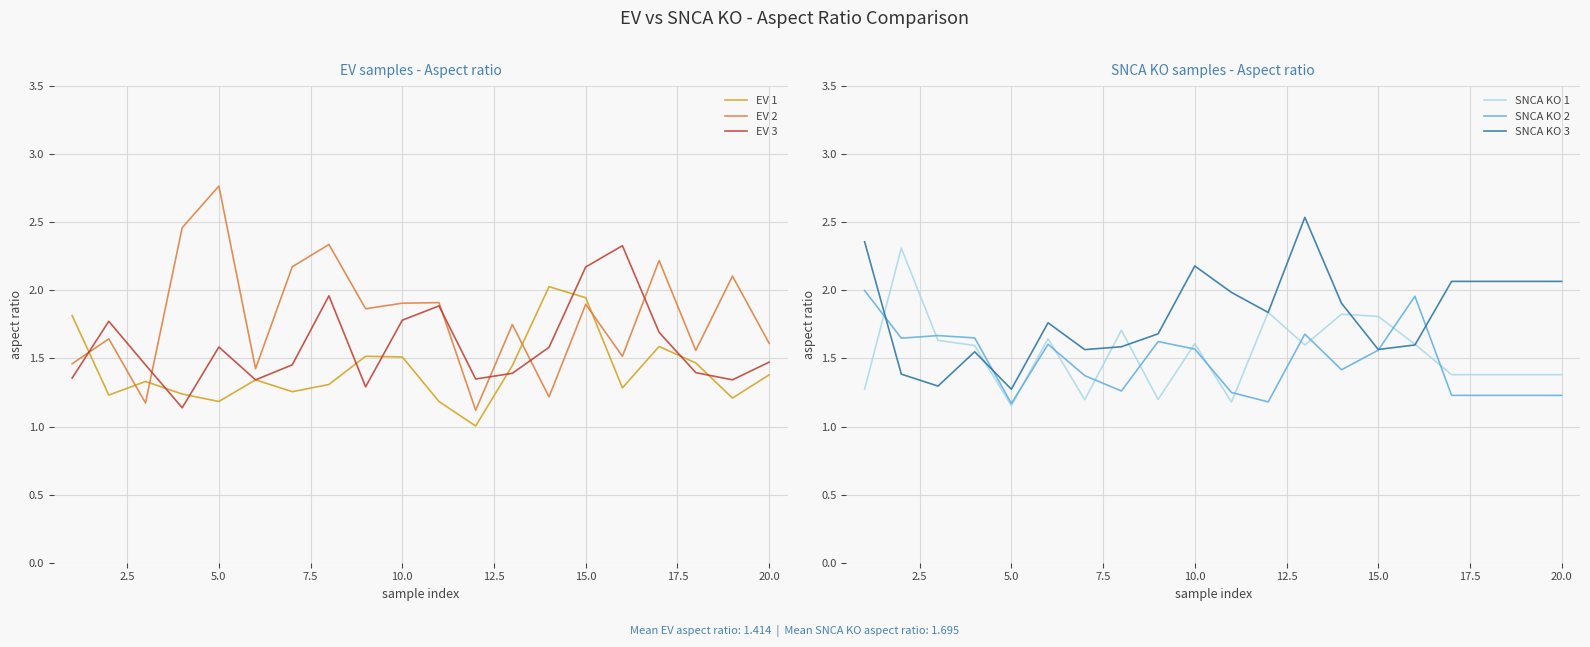

Which series has the largest range (max minus min)?

EV 2